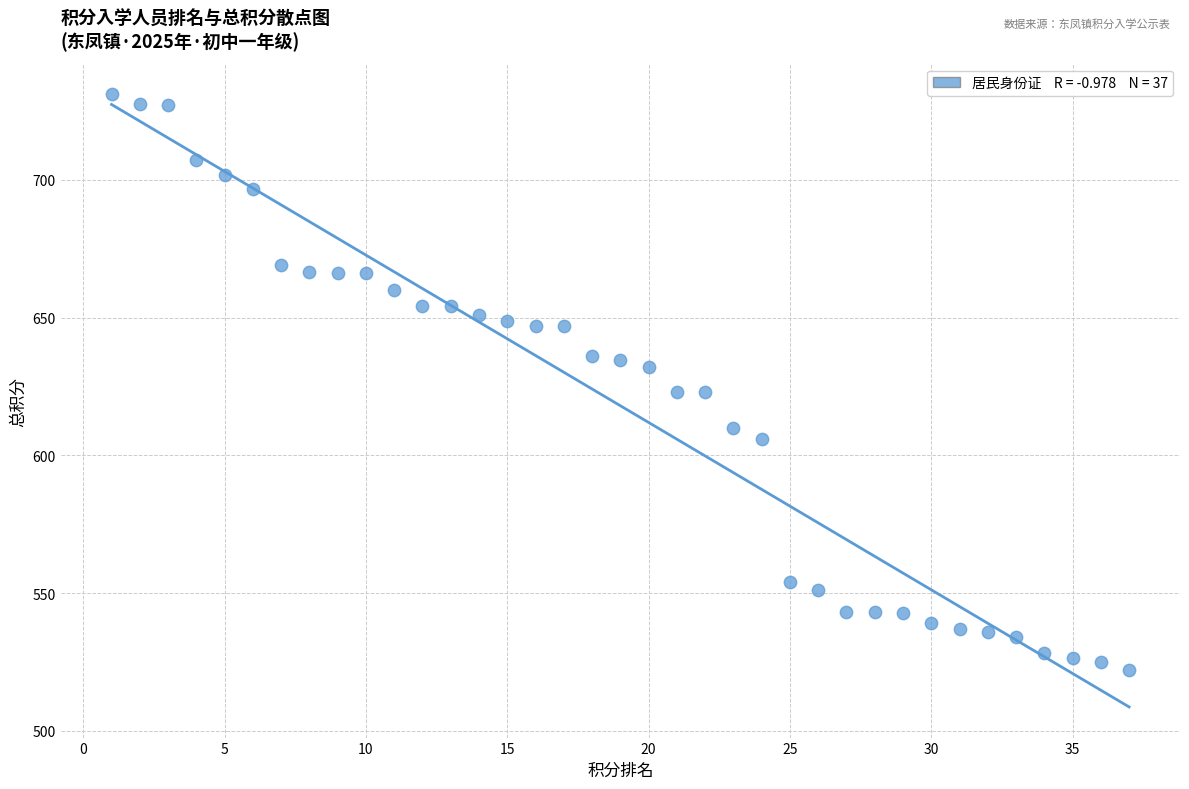

What is the range of Y values (max minus min)?

209.0